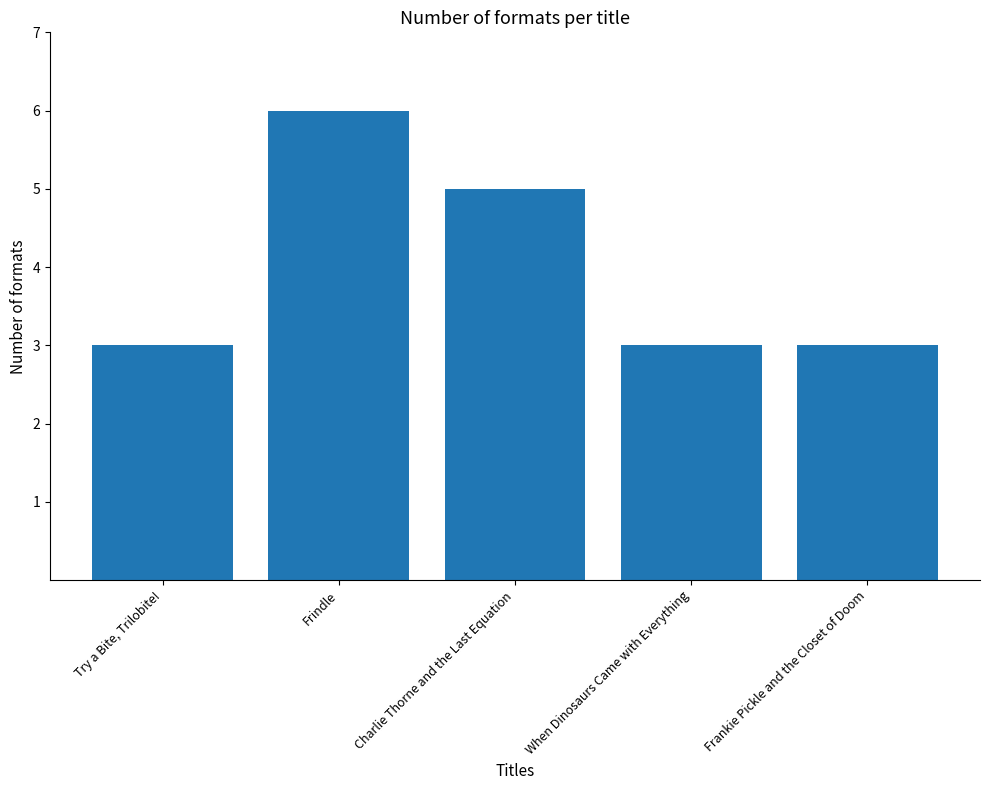

How many bars are there in total?

5